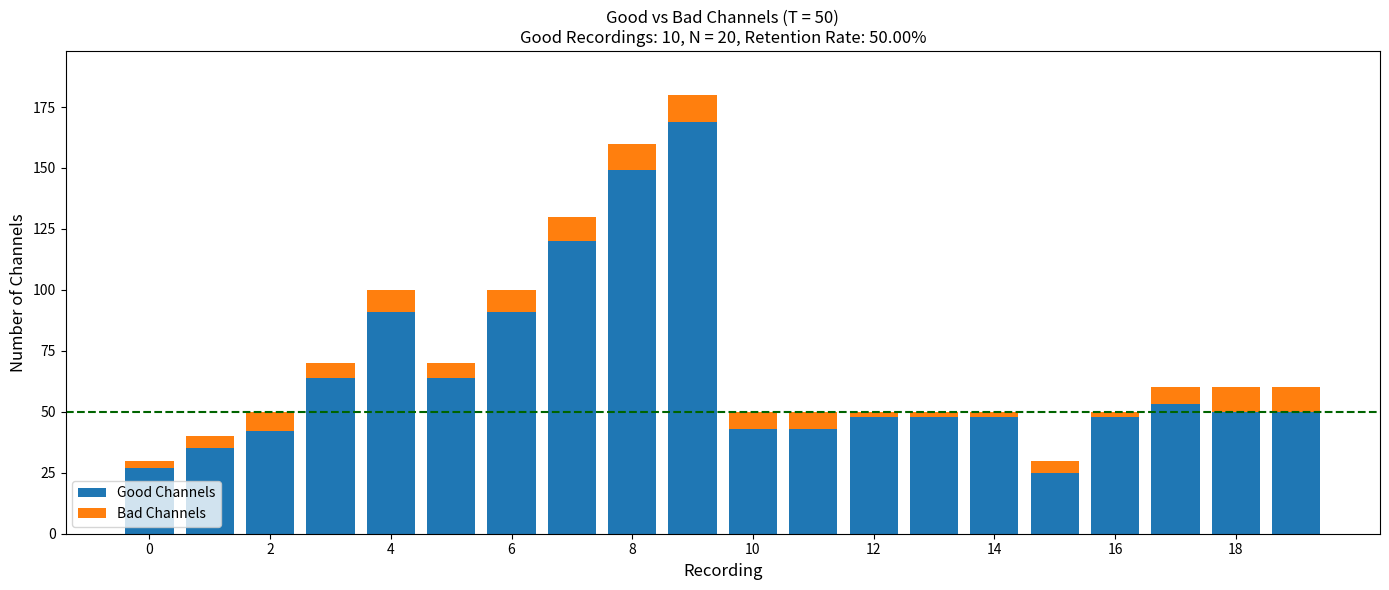

What is the sum of all Good Channels values?

1308